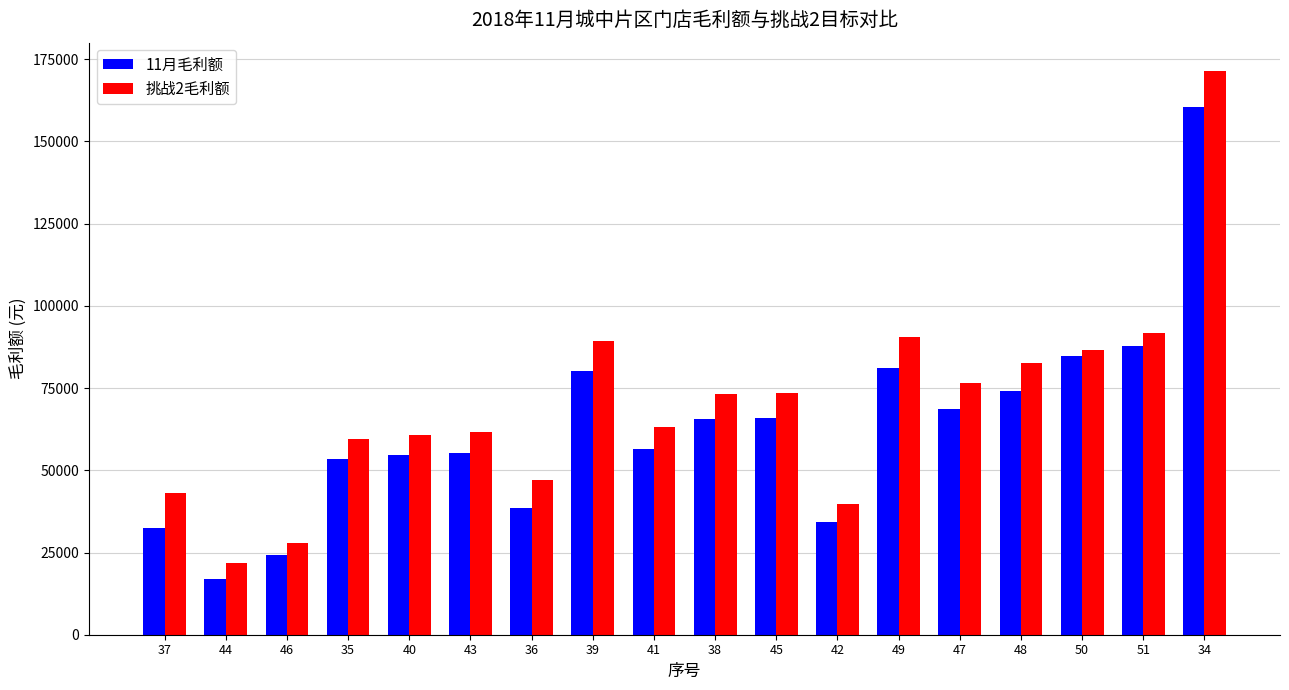

Is it true that 挑战2毛利额 equals 60376.6 at 50?

False